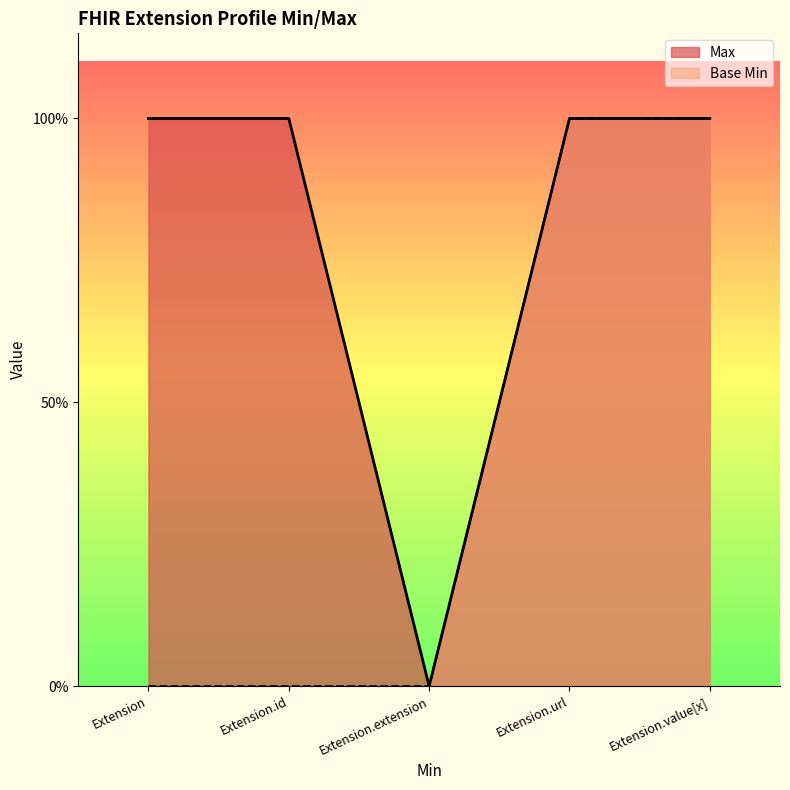

Which category has the highest value in the Base Min series?

Extension.url